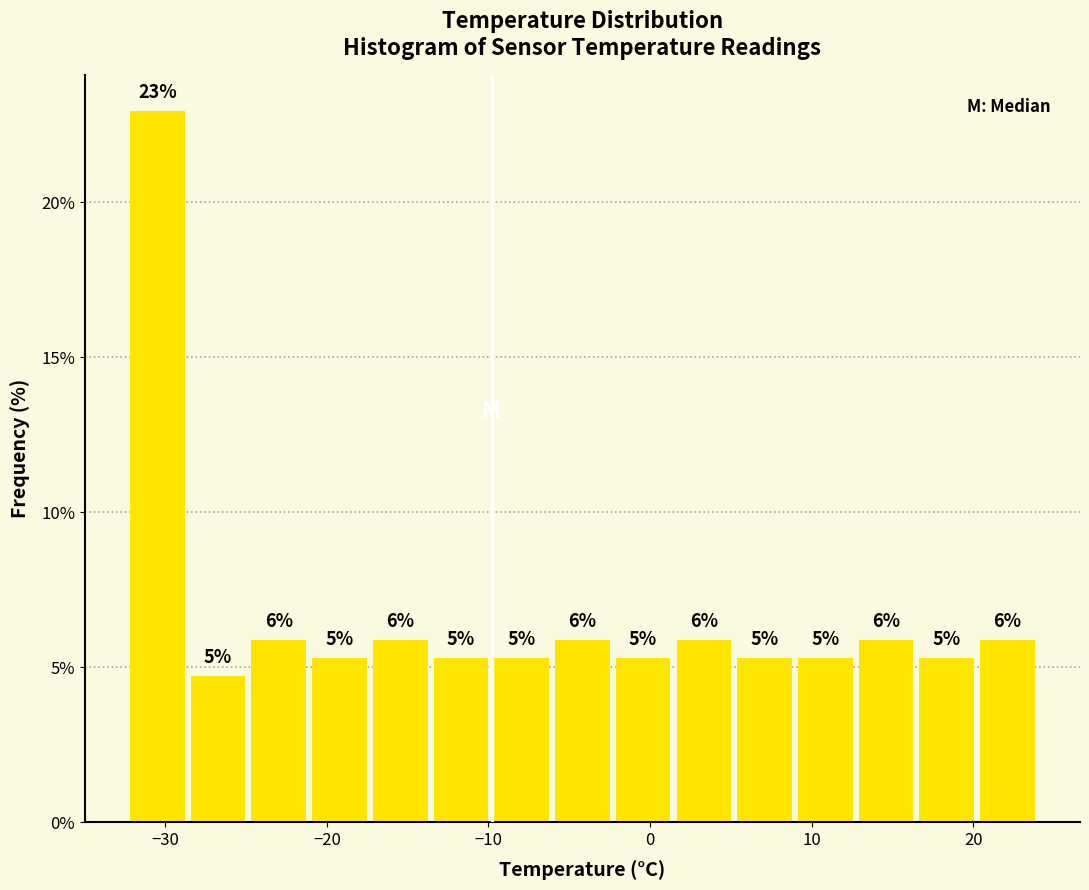

Around what value on the x-axis is the tallest bar? Give the approximate position of its centre, as read against the axis.

-30